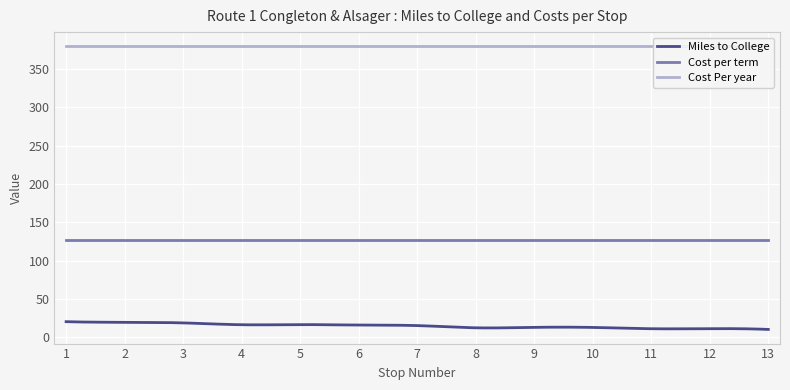

Which series has the largest total across all categories?

Cost Per year